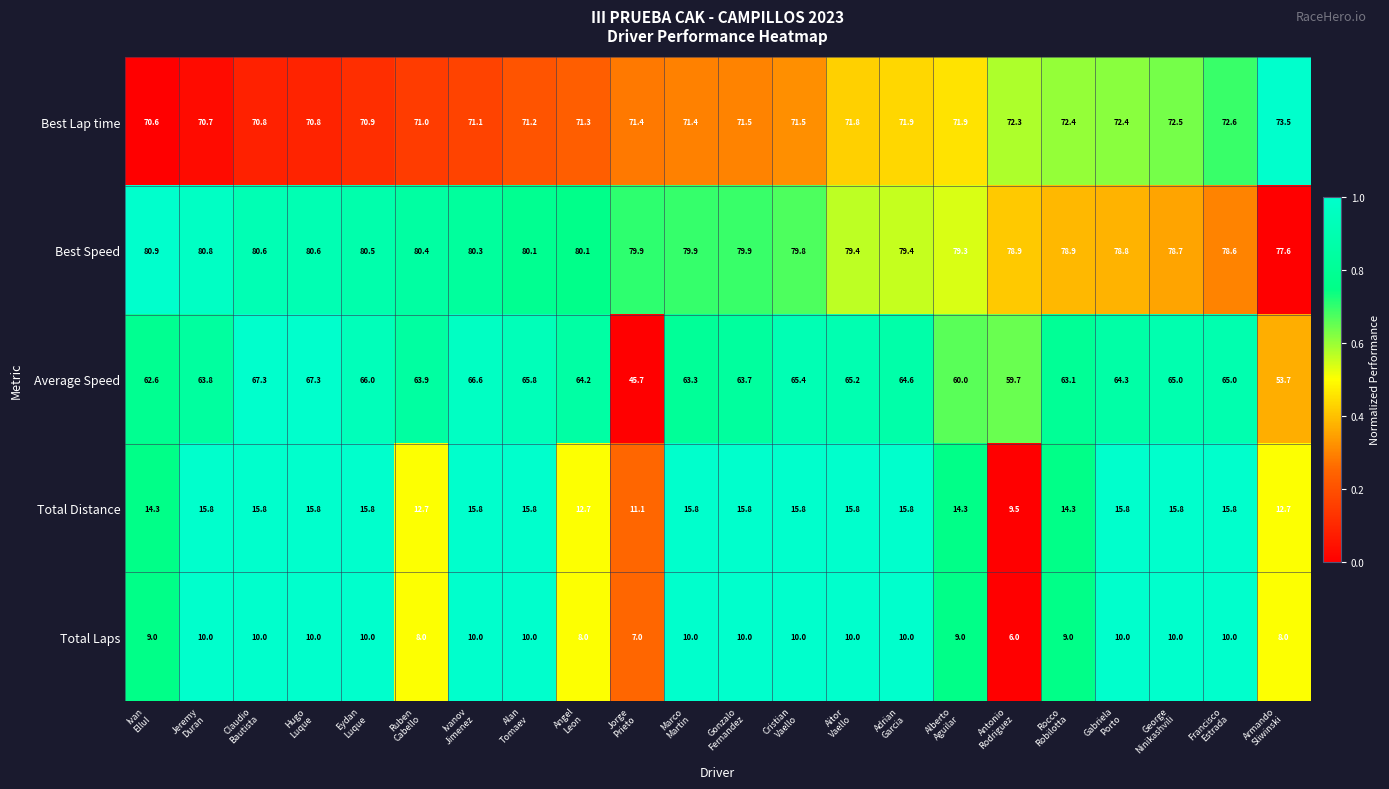

Which series has the largest total across all categories?

Best Speed